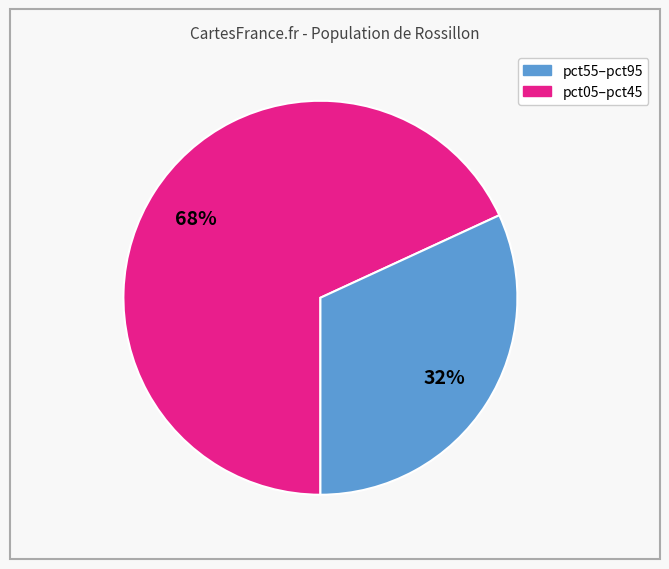

To the nearest percent, what is the average slice percentage?

50%